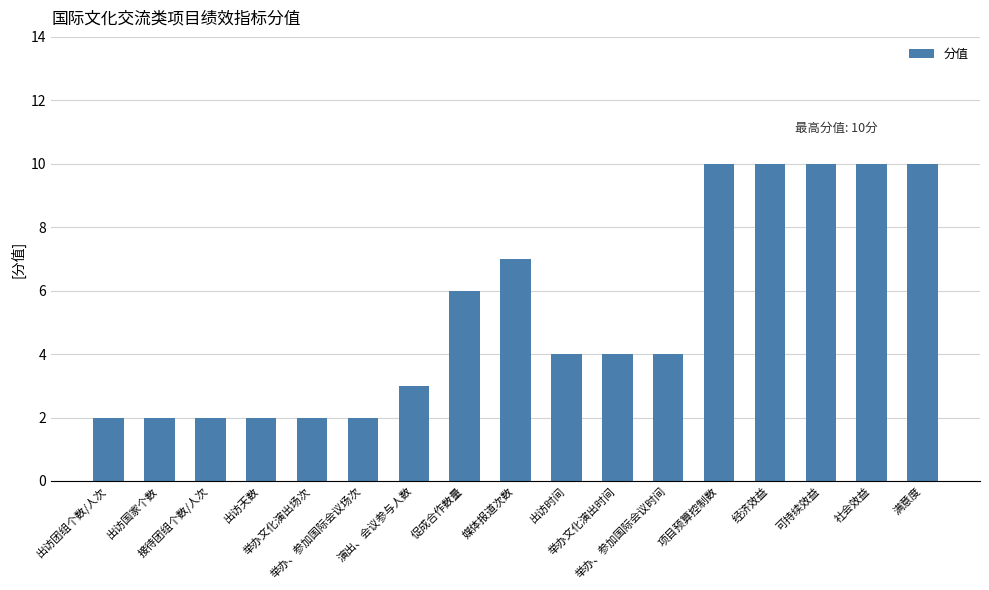

What value does the data have at 接待团组个数/人次?

2